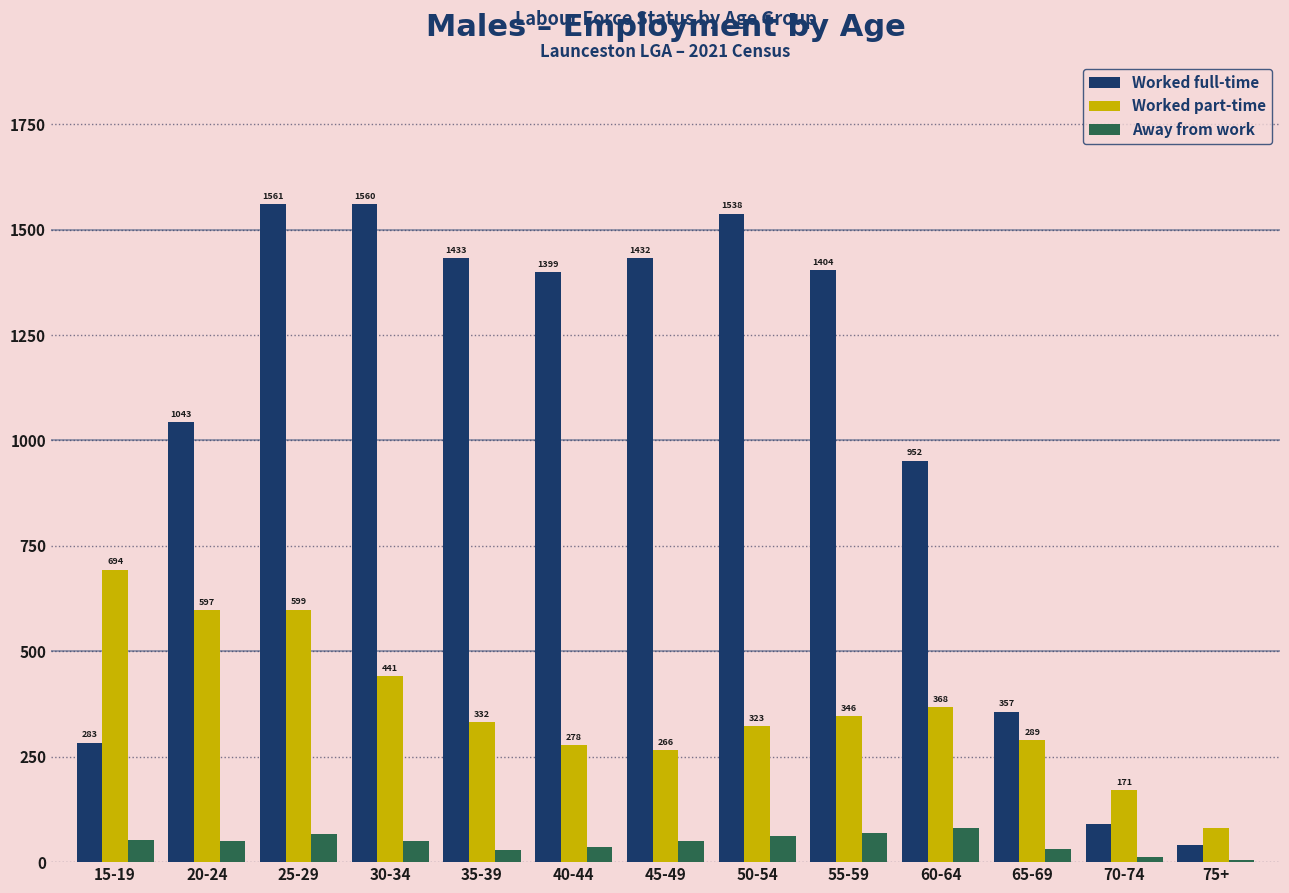

What value does the Worked part-time series have at 55-59, to the nearest 100?

300